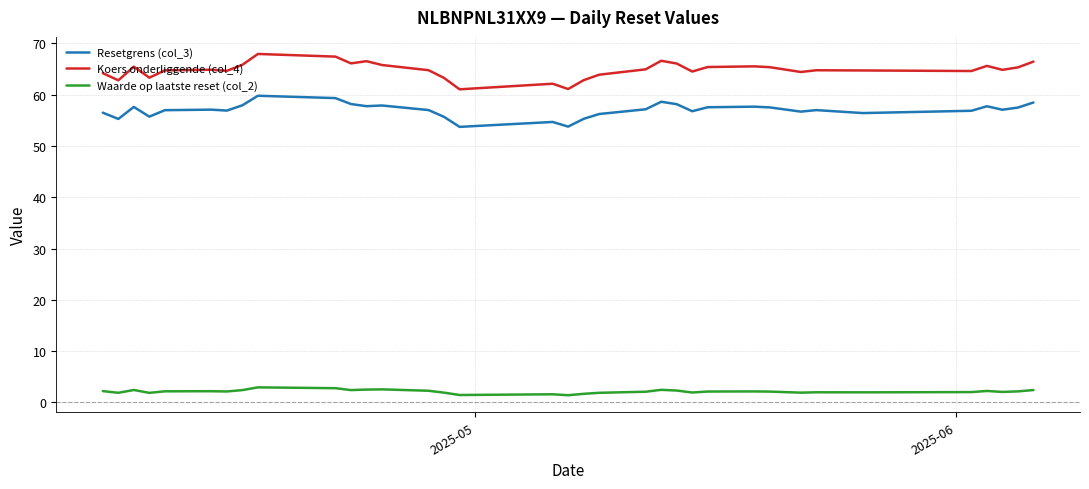

True or false: Waarde op laatste reset (col_2) and Koers onderliggende (col_4) cross at least once.

False